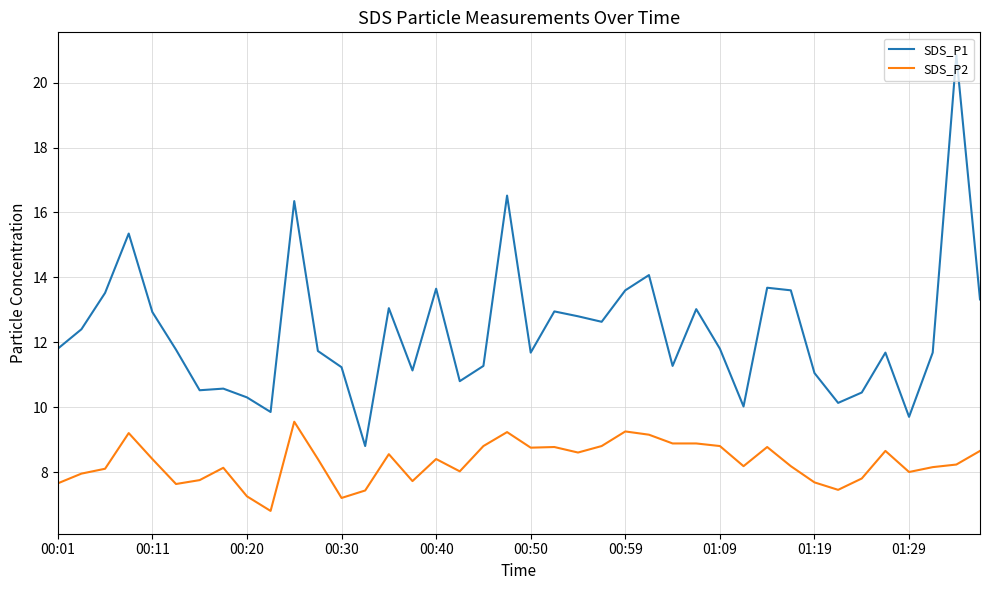

Which series has the widest spread of values?

SDS_P1